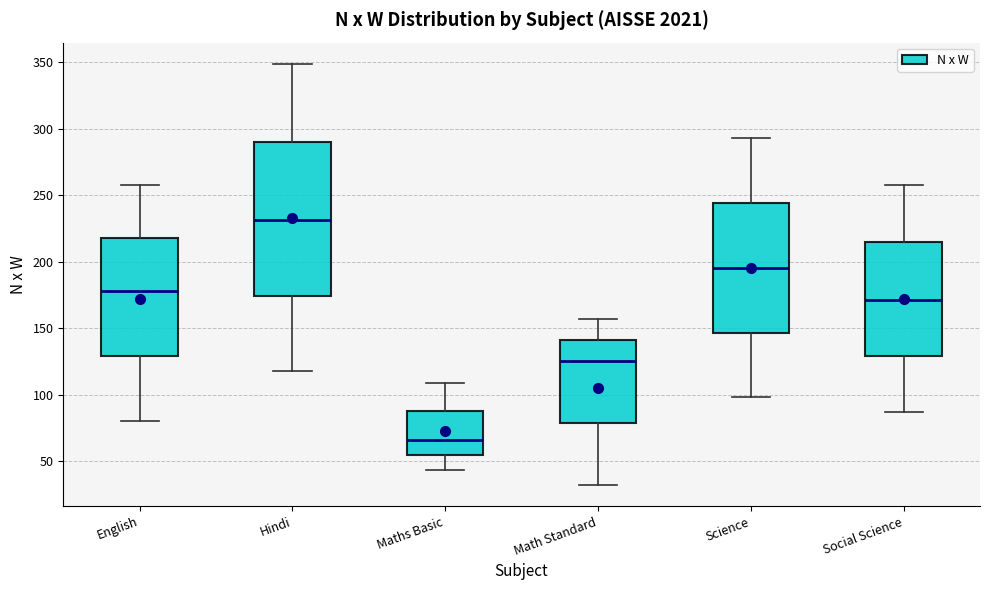

Which box has the highest median line?

Hindi